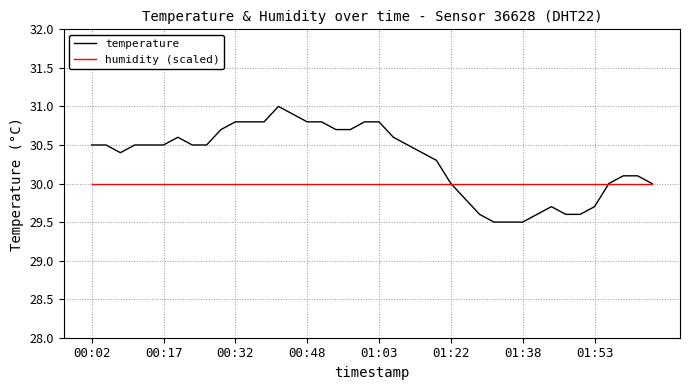

What is the minimum value for humidity (scaled)?

30.0